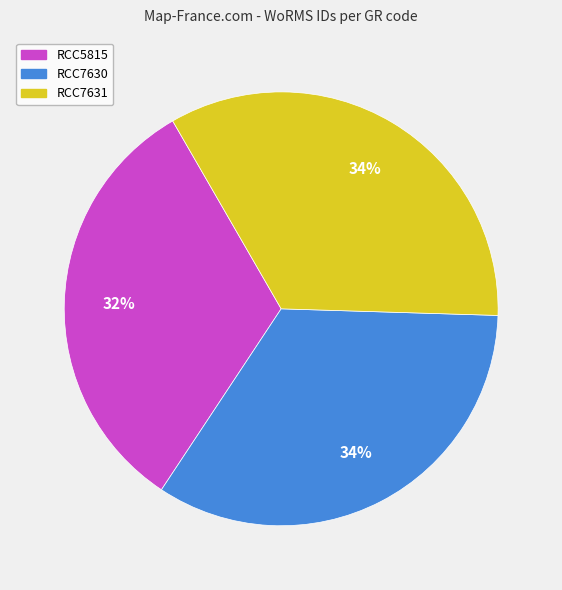

How many segments does this pie chart have?

3